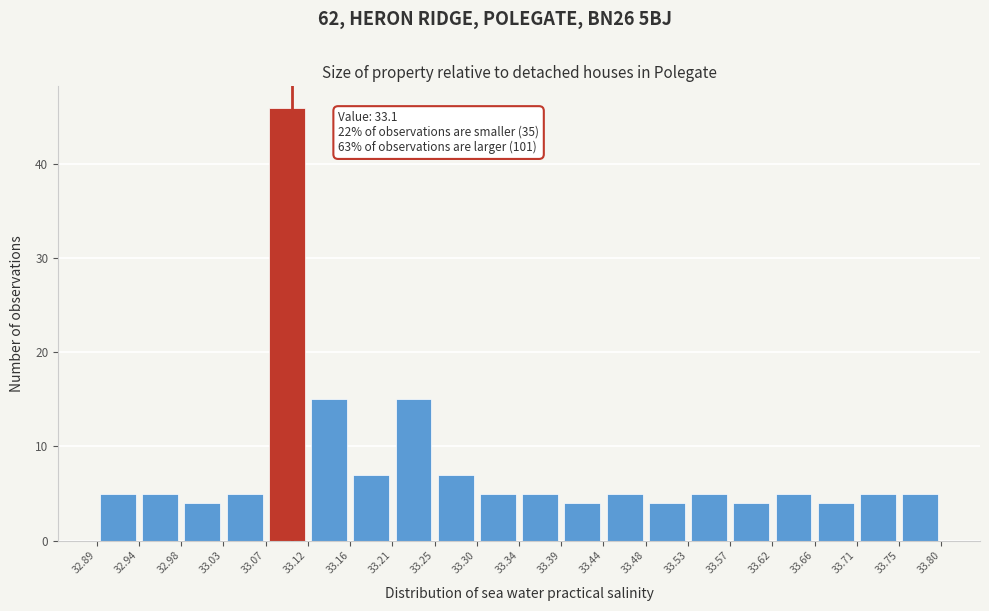

Over which range of the x-axis is the bar tallest?

33.07 to 33.12